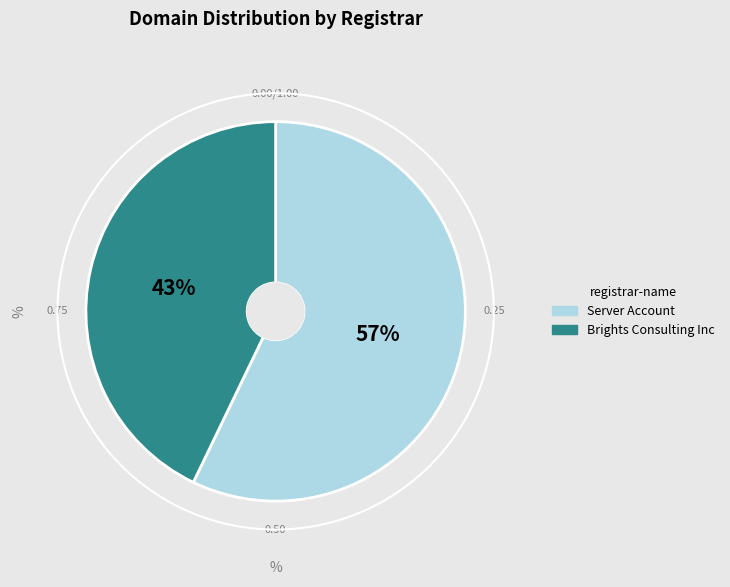

What percentage is the Server Account slice, to the nearest percent?

57%